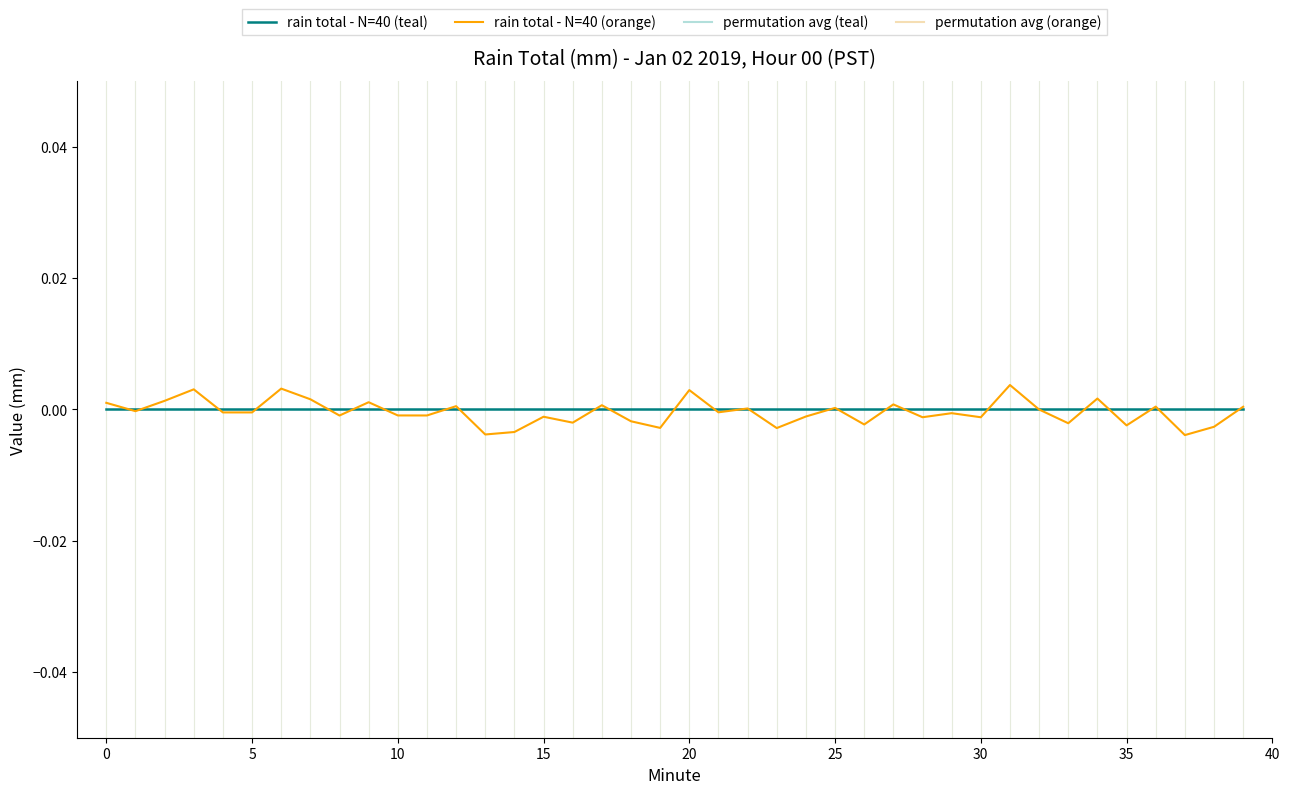

At which category does the chart reach its peak across all series?

31